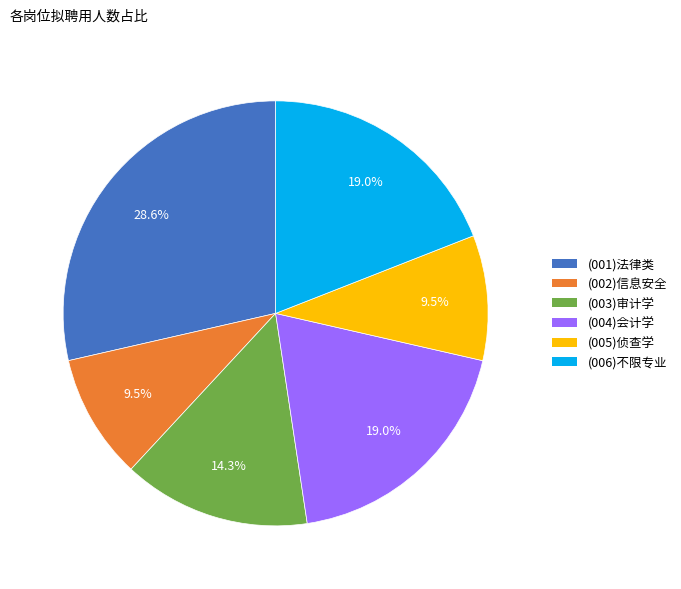

Does any single category account for the majority?

No